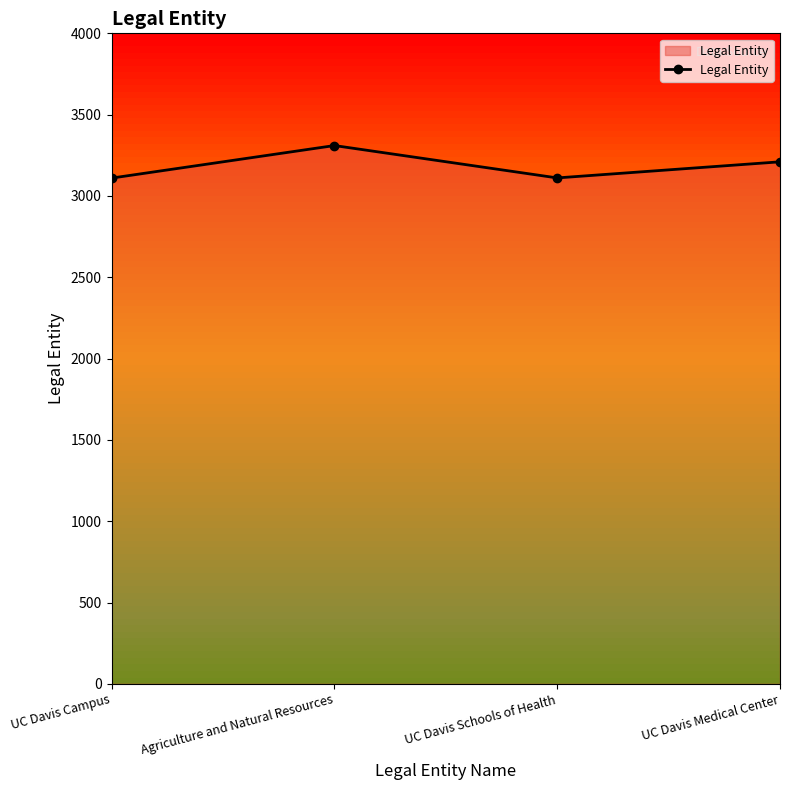

How many data points are less than 3210?

2